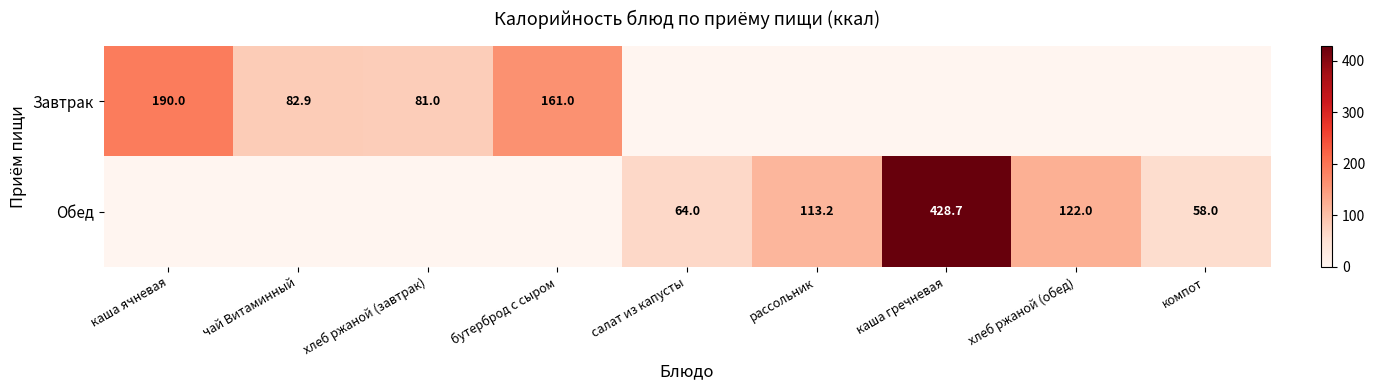

The Обед series shows 113.2 at рассольник. True or false?

True